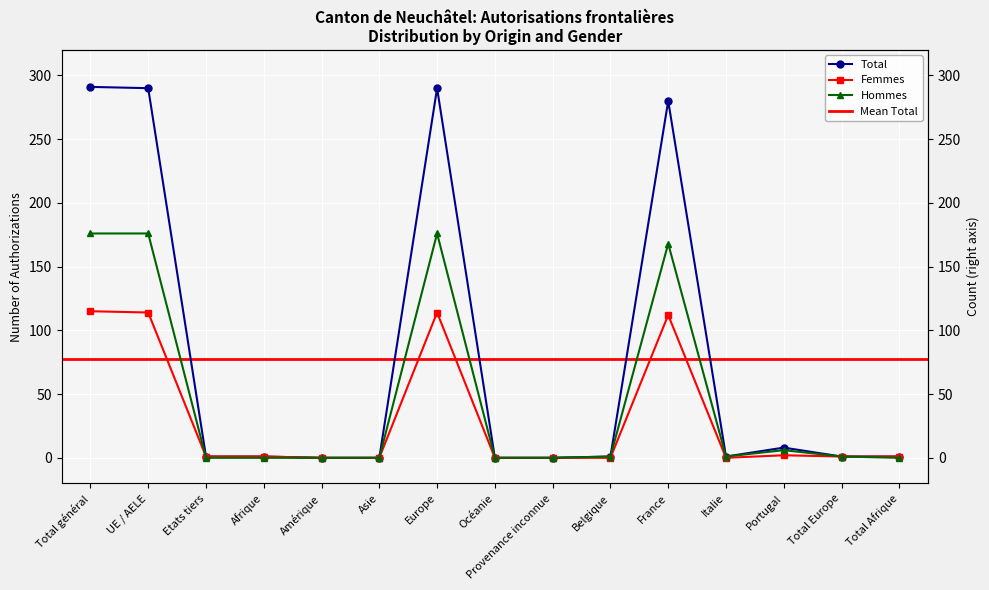

True or false: Hommes and Total cross at least once.

False